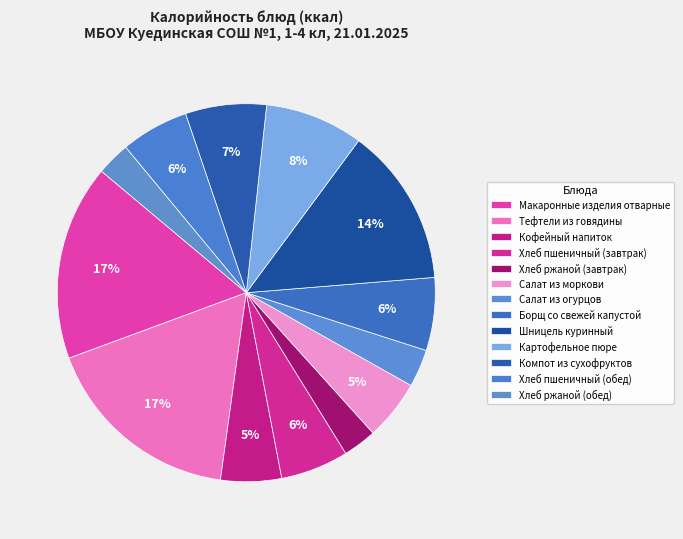

The Хлеб ржаной (завтрак) slice represents 3% of the pie. True or false?

True